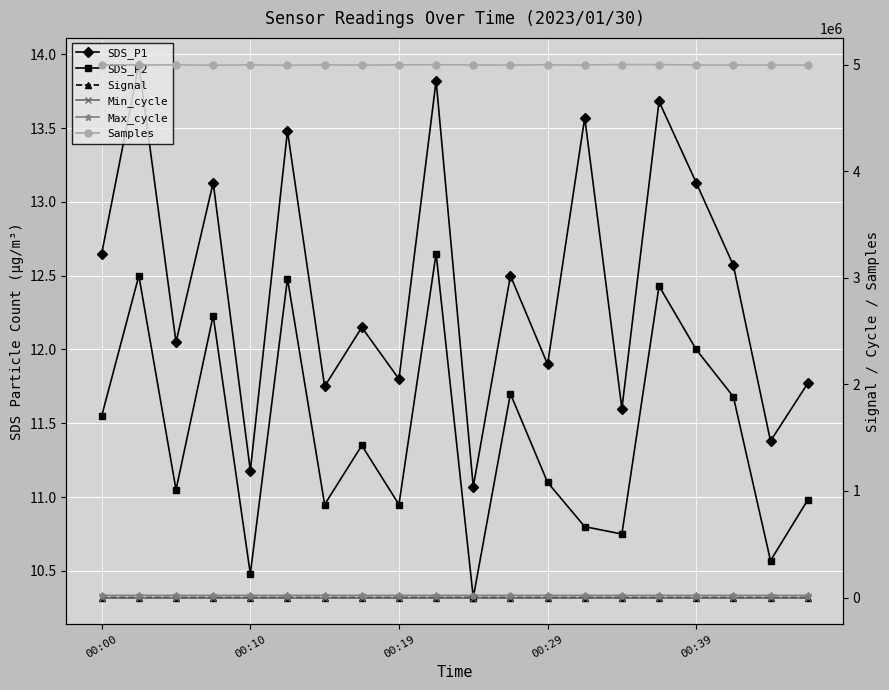

At 5, list the series in order from smallest to largest.

Signal, SDS_P2, SDS_P1, Min_cycle, Max_cycle, Samples